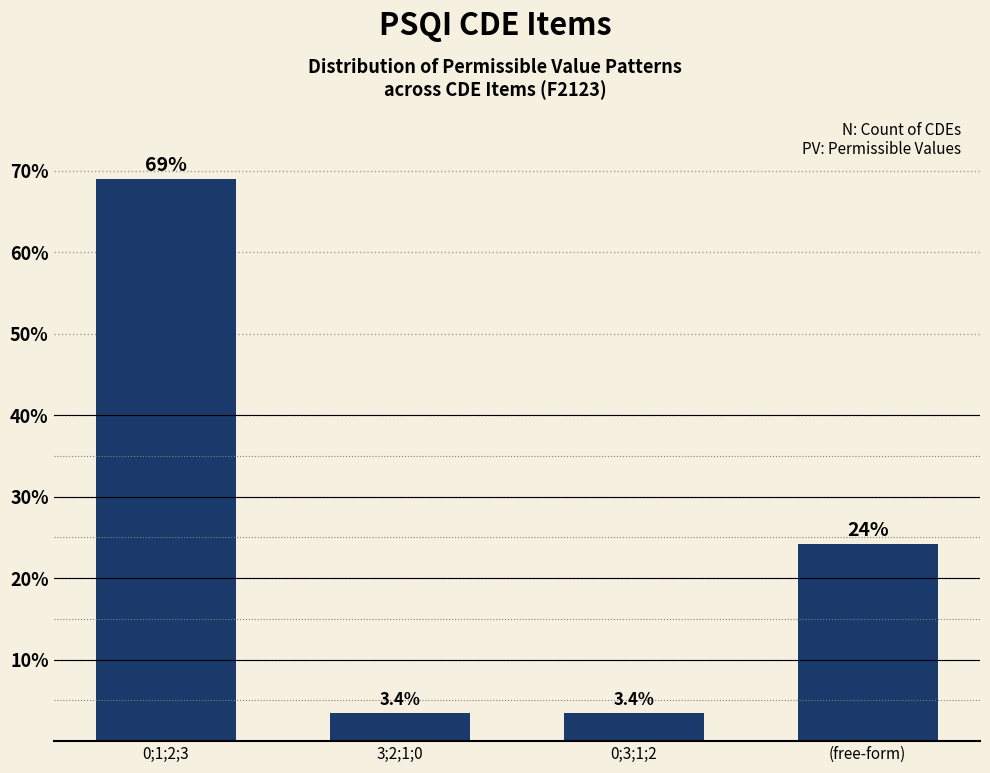

What value does the data have at 0;3;1;2?

3.4